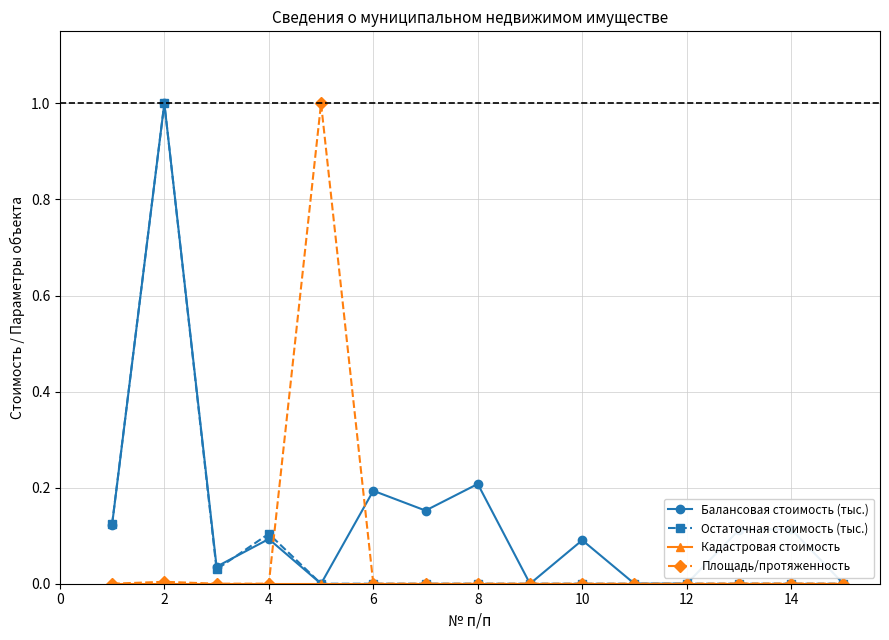

Which series has the largest total across all categories?

Балансовая стоимость (тыс.)